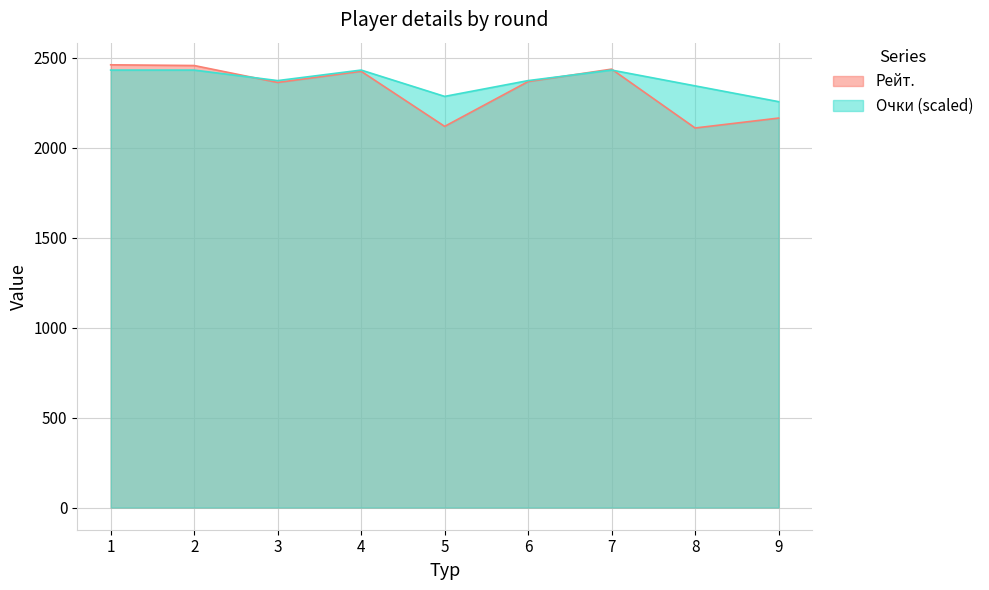

What is the minimum value for Рейт.?

2109.0